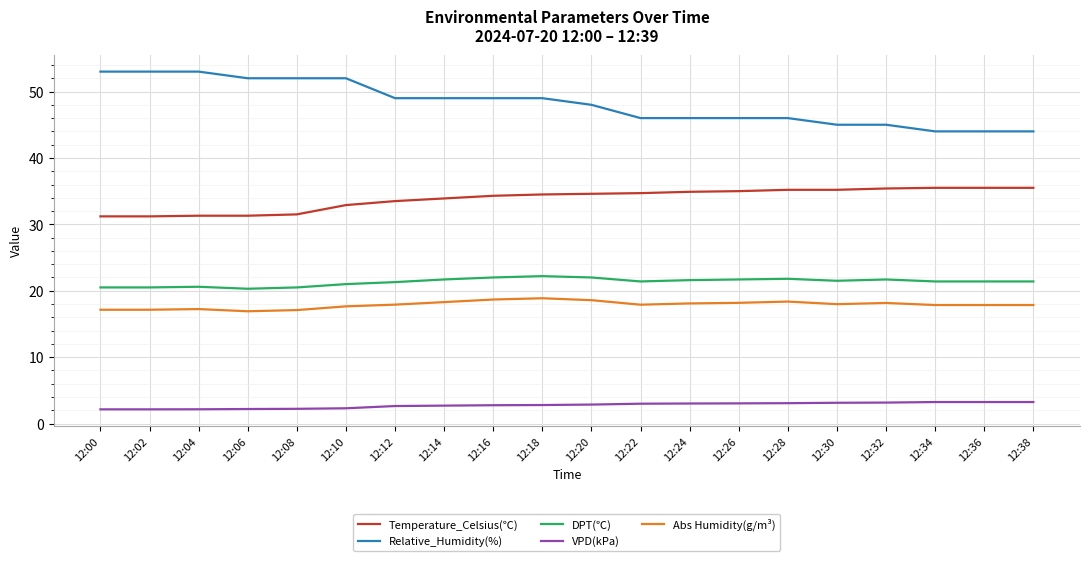

True or false: Temperature_Celsius(℃) and VPD(kPa) cross at least once.

False